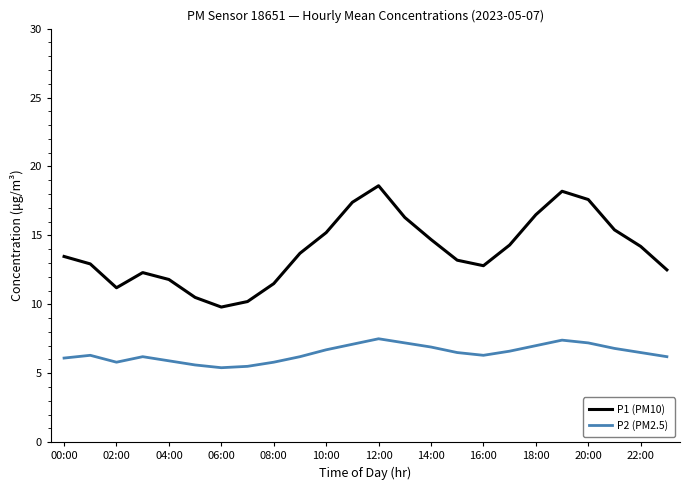

True or false: P2 (PM2.5) and P1 (PM10) cross at least once.

False